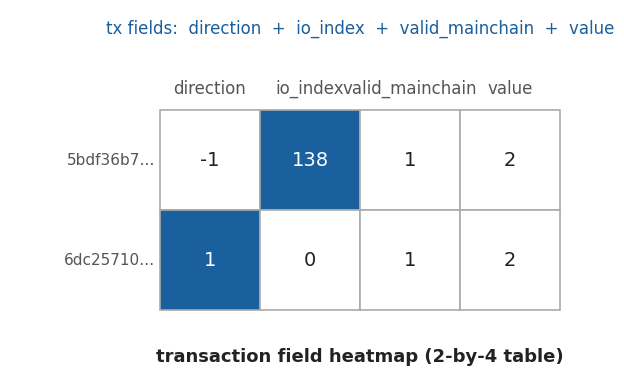

Which series has the largest range (max minus min)?

5bdf36b7…